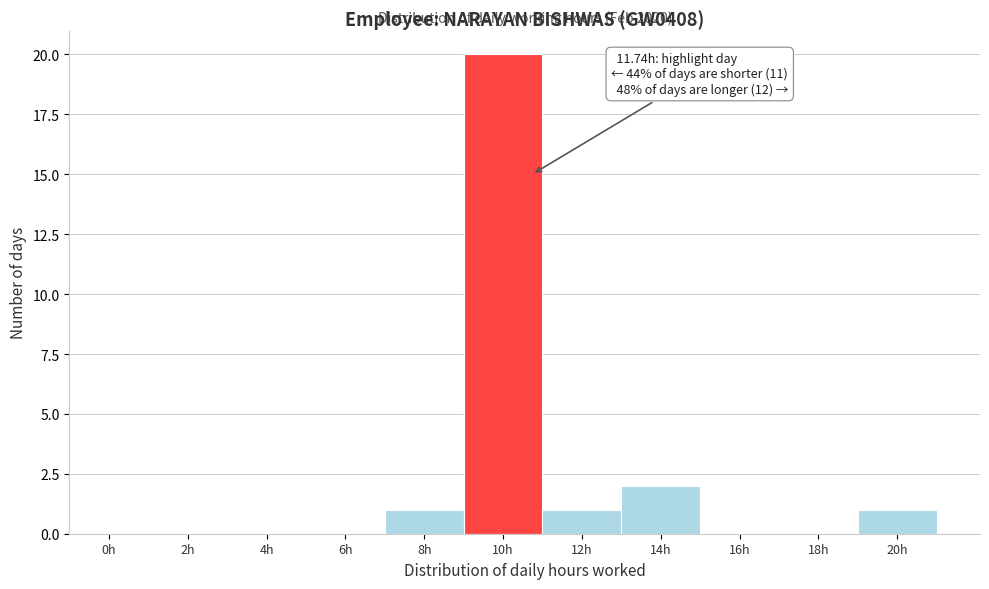

Reading right to left, what are all the values shown in this chart?

20h=1	18h=0	16h=0	14h=2	12h=1	10h=20	8h=1	6h=0	4h=0	2h=0	0h=0